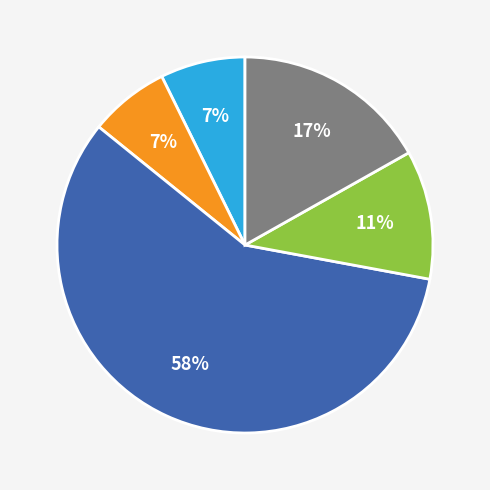

To the nearest percent, what is the difference between the largest and smallest slice percentages?

51%